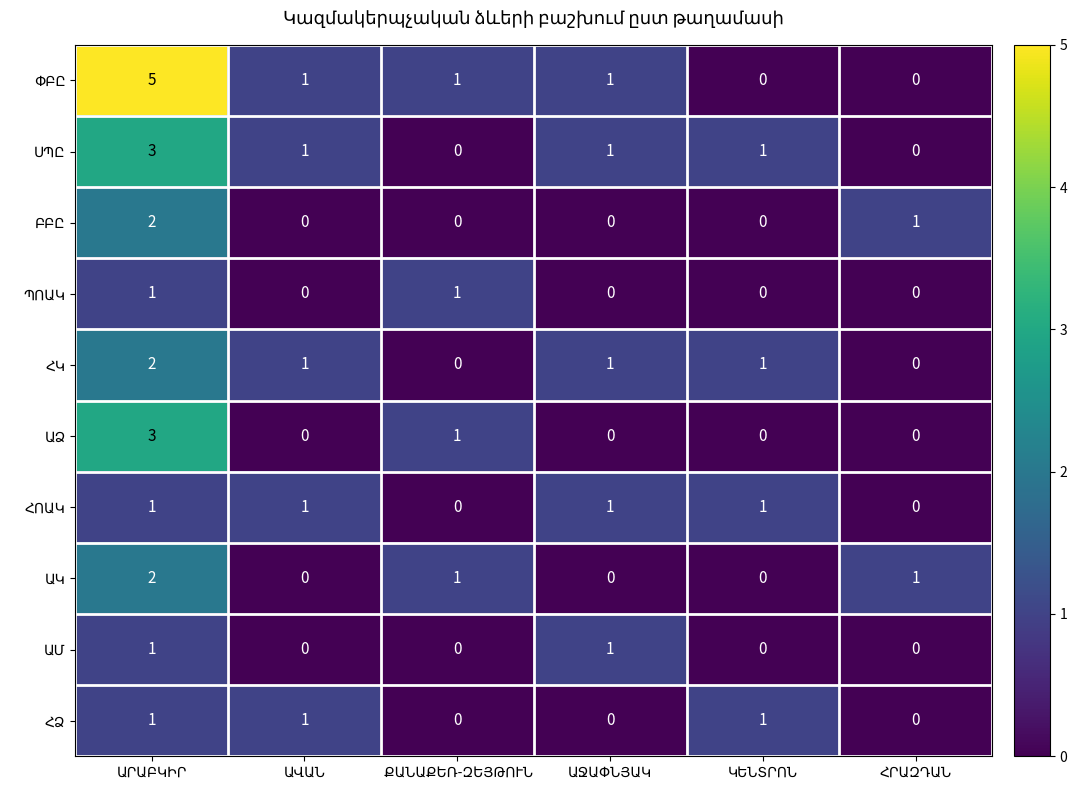

How many data points does each series have?

6